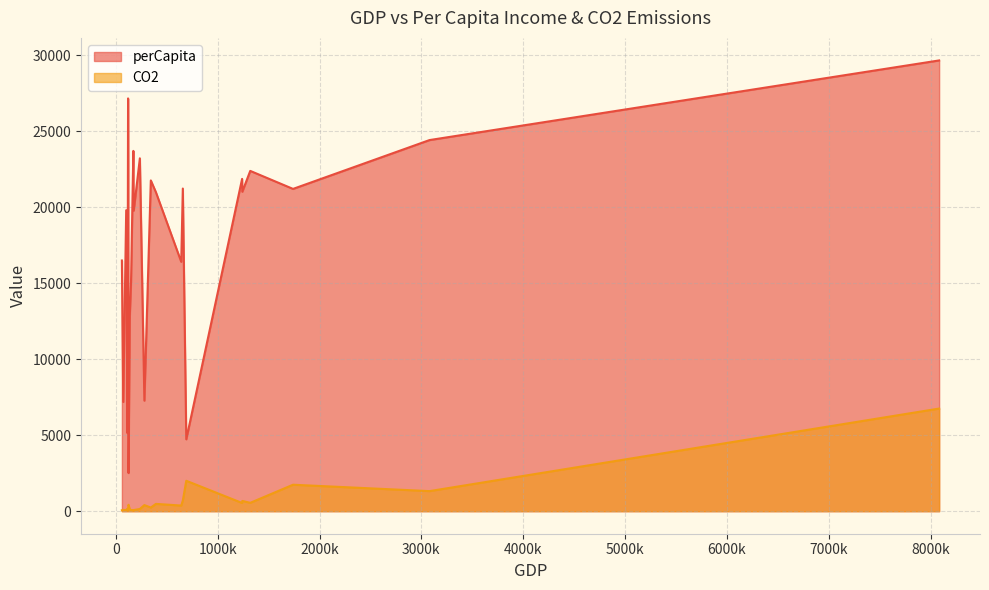

How many values in the CO2 series exceed 240?

12